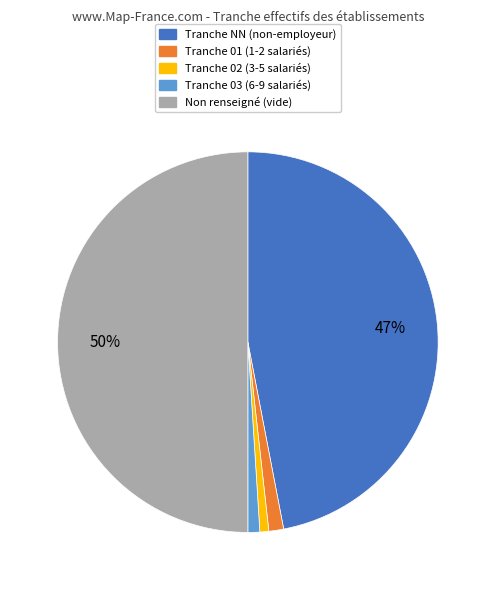

To the nearest percent, what is the difference between the largest and smallest slice percentages?

49%